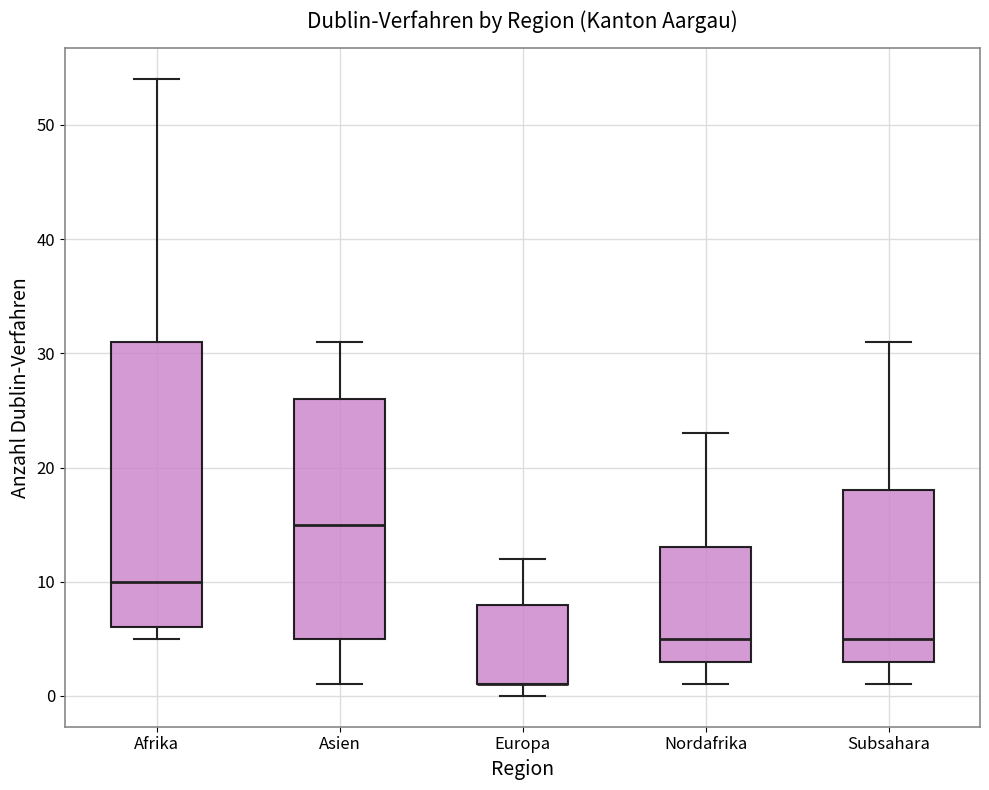

Reading left to right, transcribe this box plot: for each box, give where its median line is, the range the box spans, and where its two whiskers end, as read against the y-axis. The values are not printed on the chart, so give them approximately, as read against the axis.

Afrika: median 10, box 6 to 31, whiskers 5 to 54
Asien: median 15, box 5 to 26, whiskers 1 to 31
Europa: median 1 (drawn on the box's lower edge), box 1 to 8, whiskers 0 to 12
Nordafrika: median 5, box 3 to 13, whiskers 1 to 23
Subsahara: median 5, box 3 to 18, whiskers 1 to 31